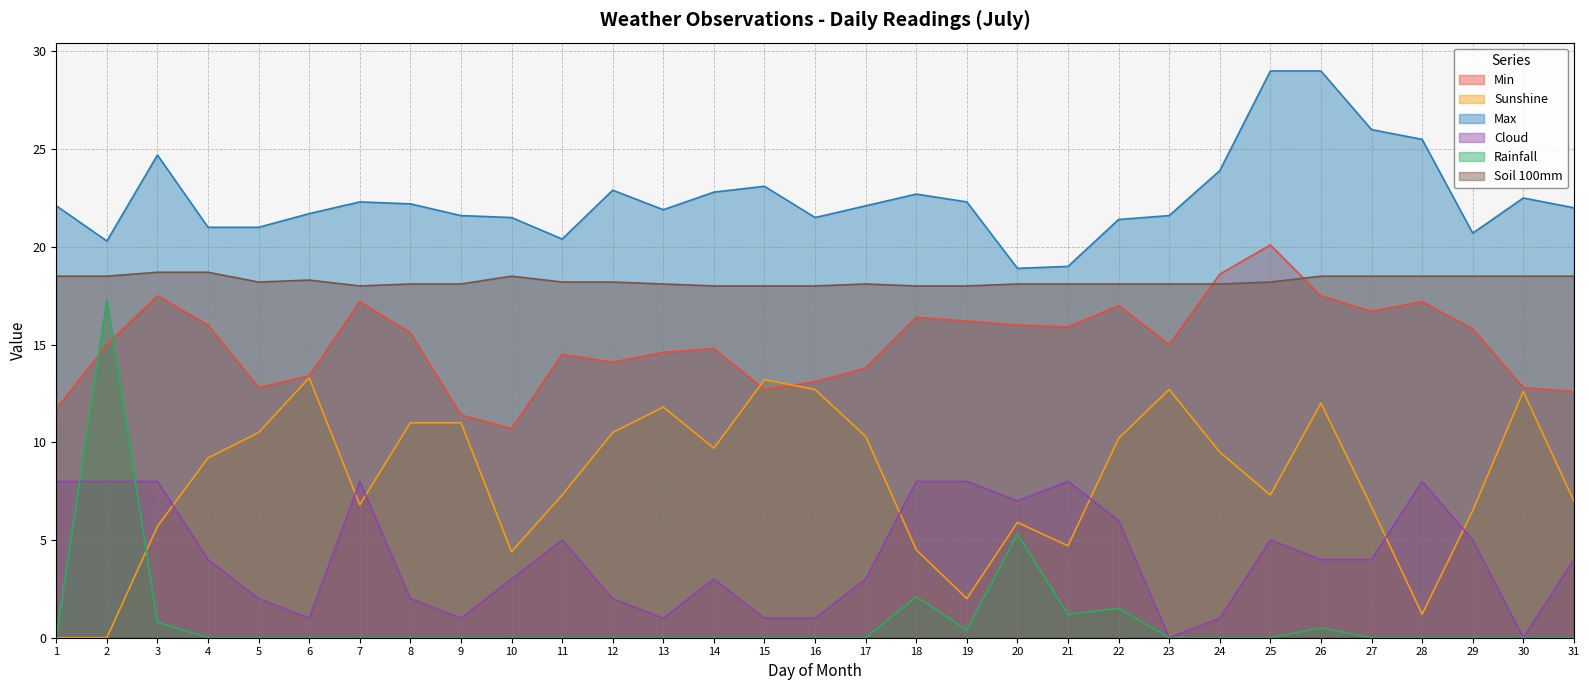

True or false: Min and Sunshine intersect in this chart.

True